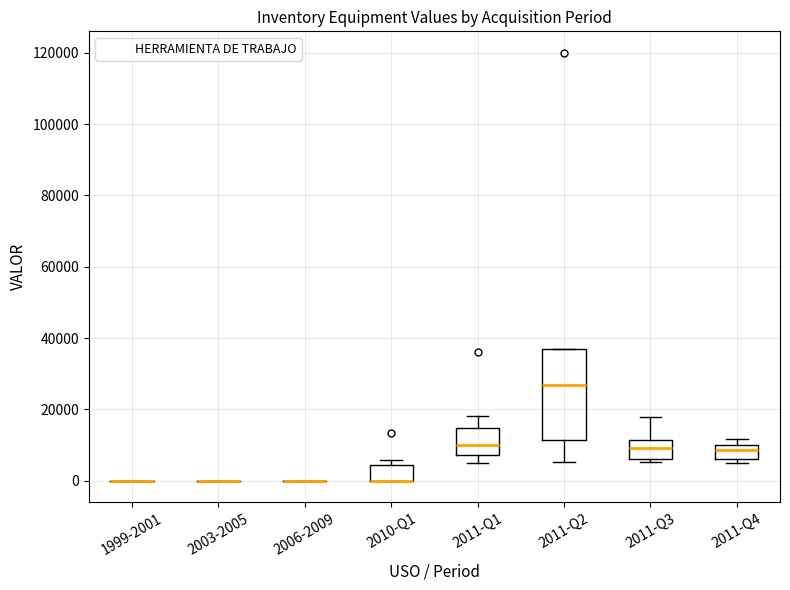

Which box is the tallest, from its lower edge to its upper edge?

2011-Q2